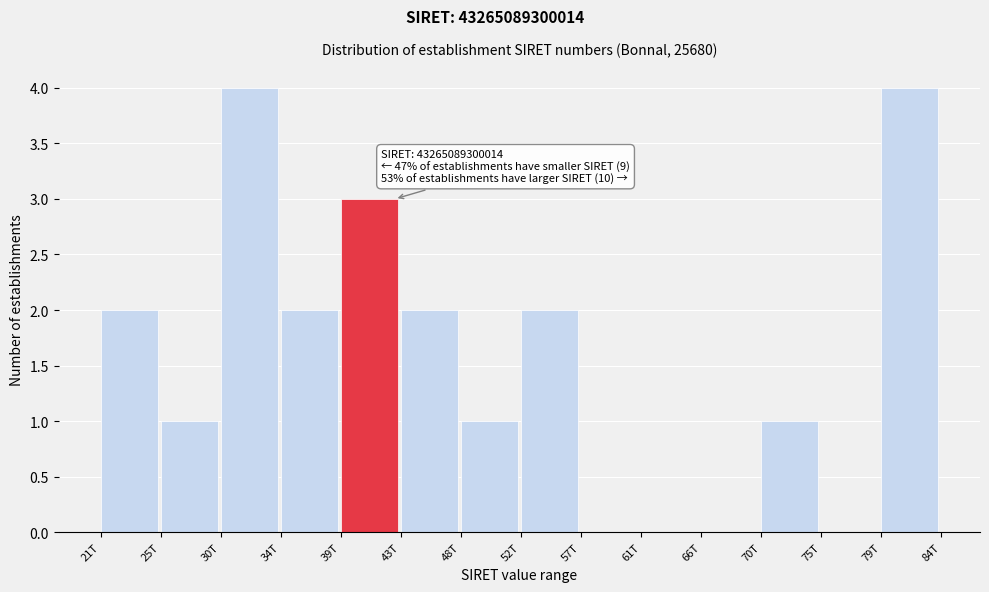

Reading left to right, extract all data points from this chart.

21T=2	25T=1	30T=4	34T=2	39T=3	43T=2	48T=1	52T=2	57T=0	61T=0	66T=0	70T=1	75T=0	79T=4